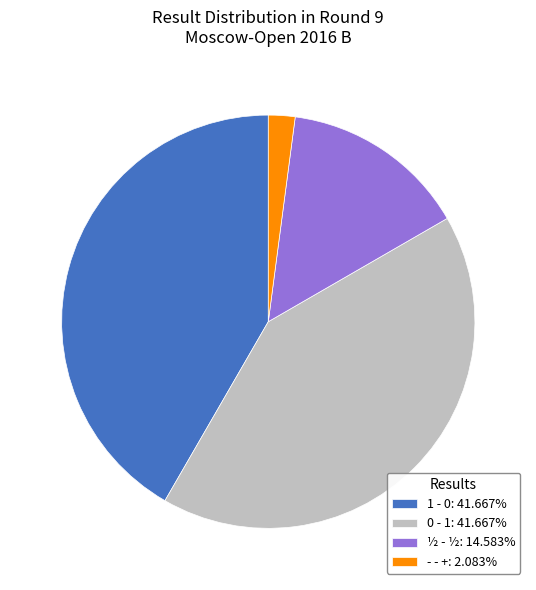

Is there any slice that represents more than half of the pie?

No